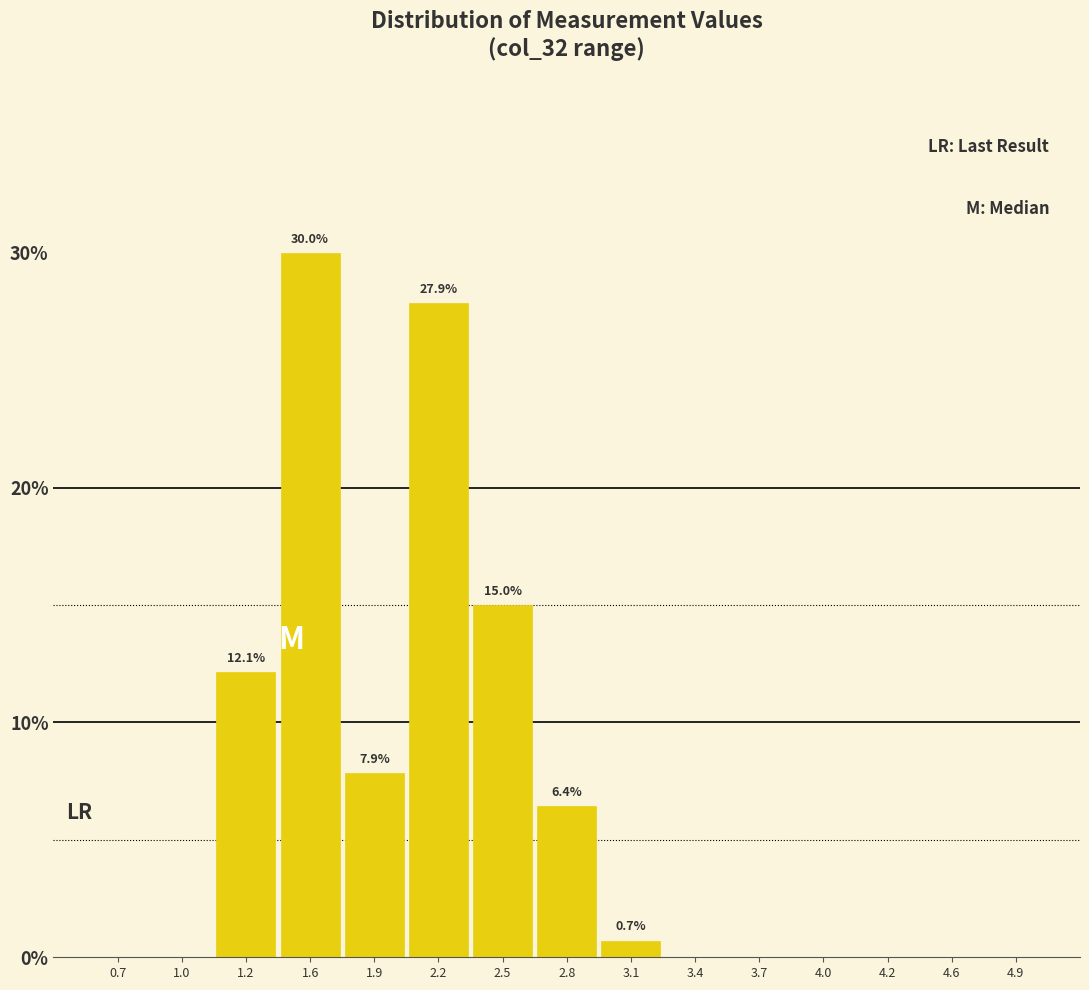

Reading left to right, list all the values displayed in this chart.

0.7=0.0	1.0=0.0	1.2=12.1	1.6=30.0	1.9=7.9	2.2=27.9	2.5=15.0	2.8=6.4	3.1=0.7	3.4=0.0	3.7=0.0	4.0=0.0	4.2=0.0	4.6=0.0	4.9=0.0